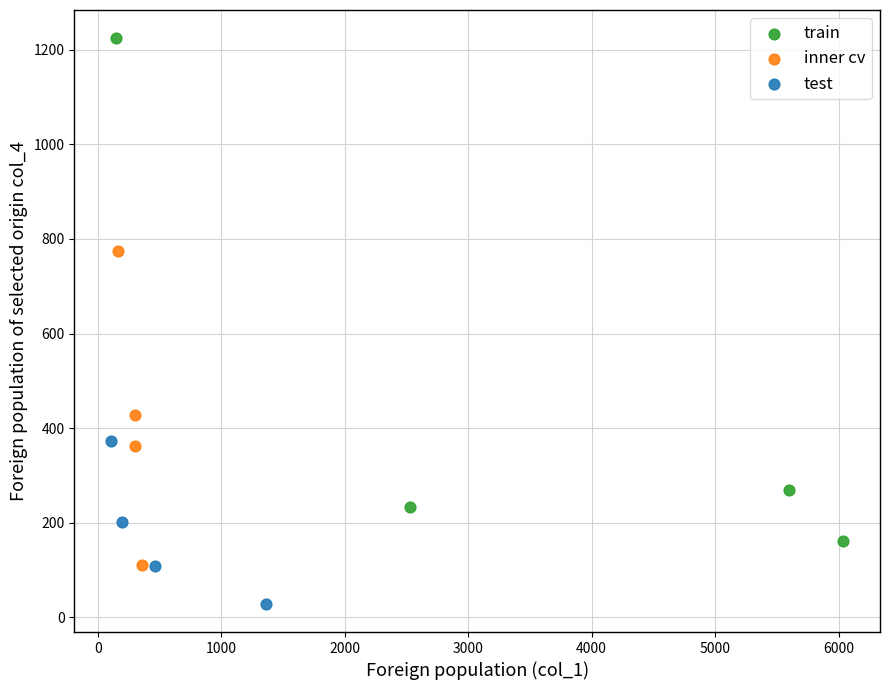

What are all the series names shown in the legend?

train, inner cv, test